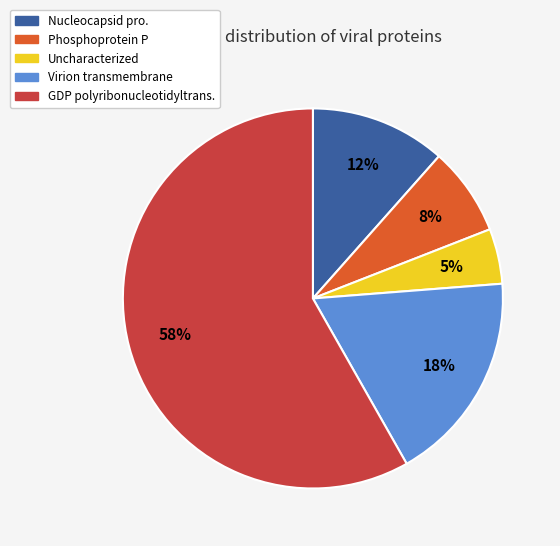

To the nearest percent, what is the average slice percentage?

20%